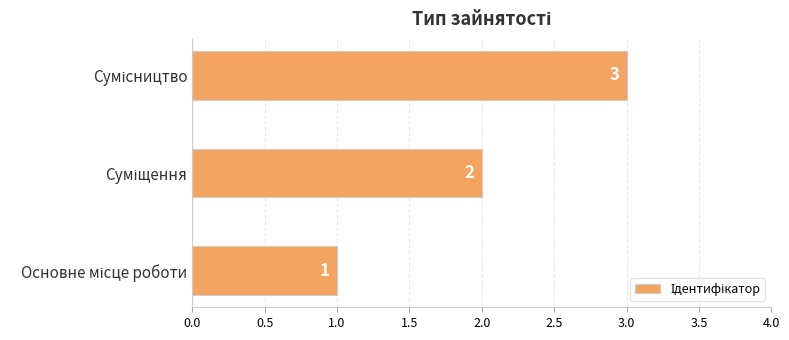

Count the values in the range 1 to 3.

3